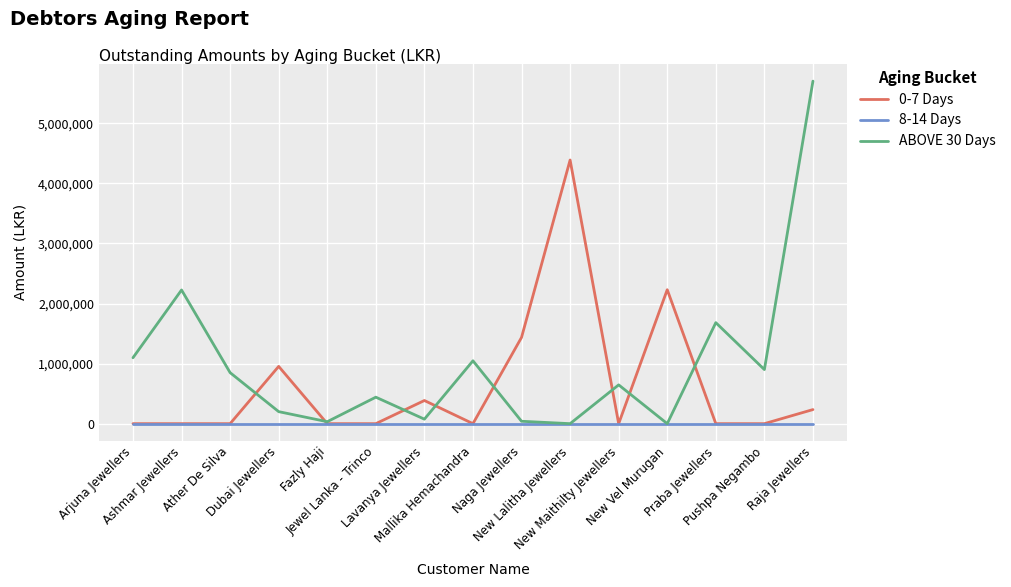

Where does the ABOVE 30 Days series first go above 645530?

Arjuna Jewellers